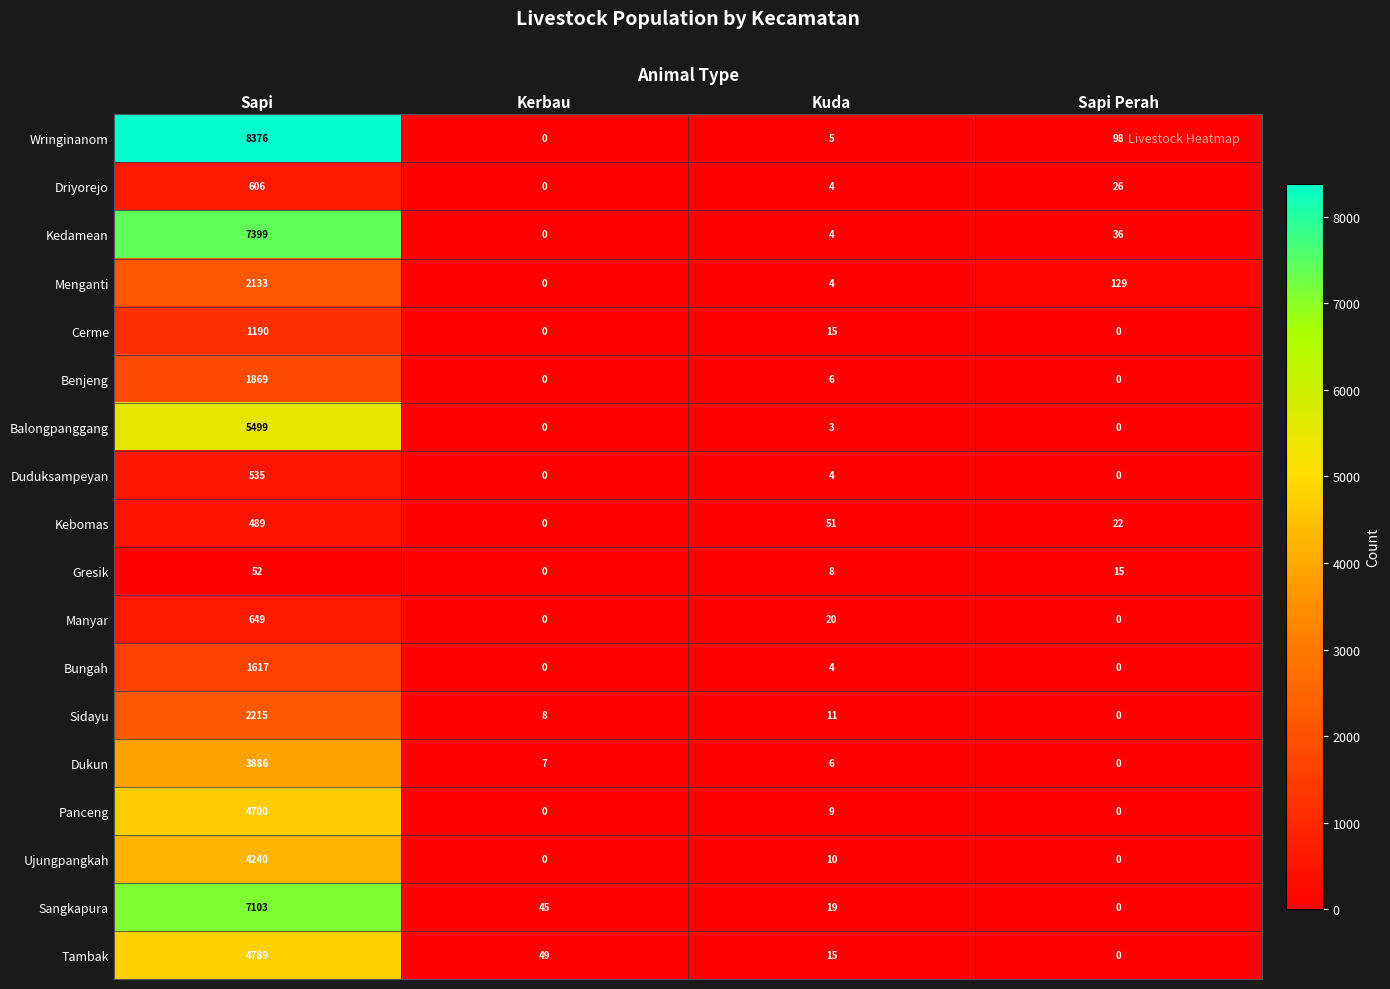

Where does the Panceng series first go above 9?

Sapi